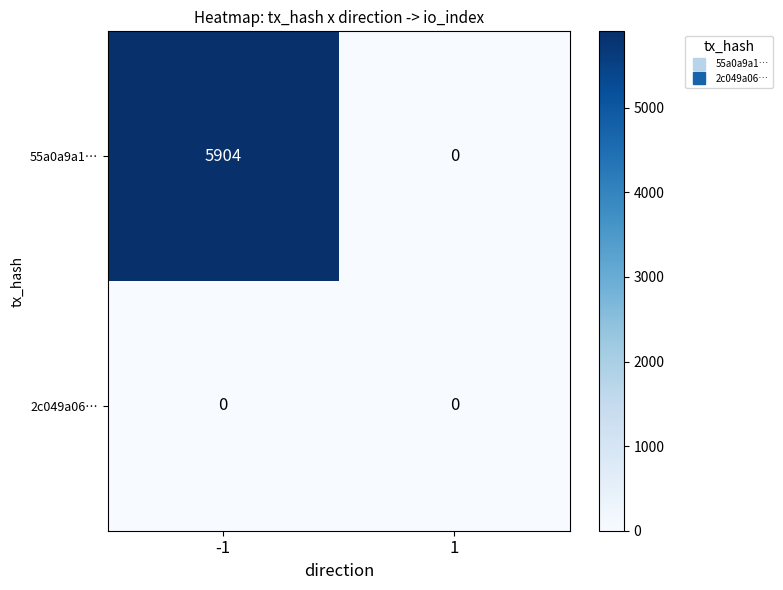

What is the maximum value for 55a0a9a1…?

5904